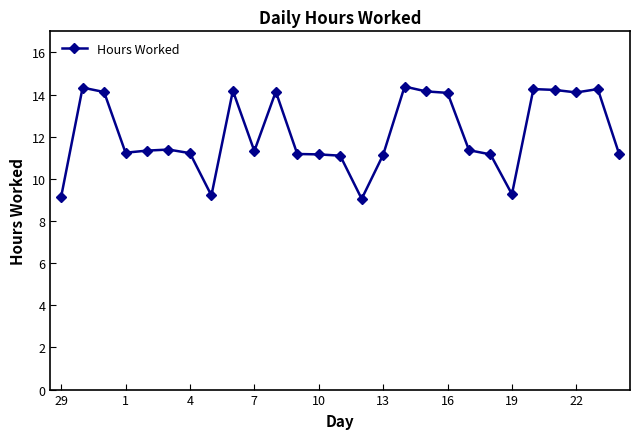

What is the sum of all values?

327.7